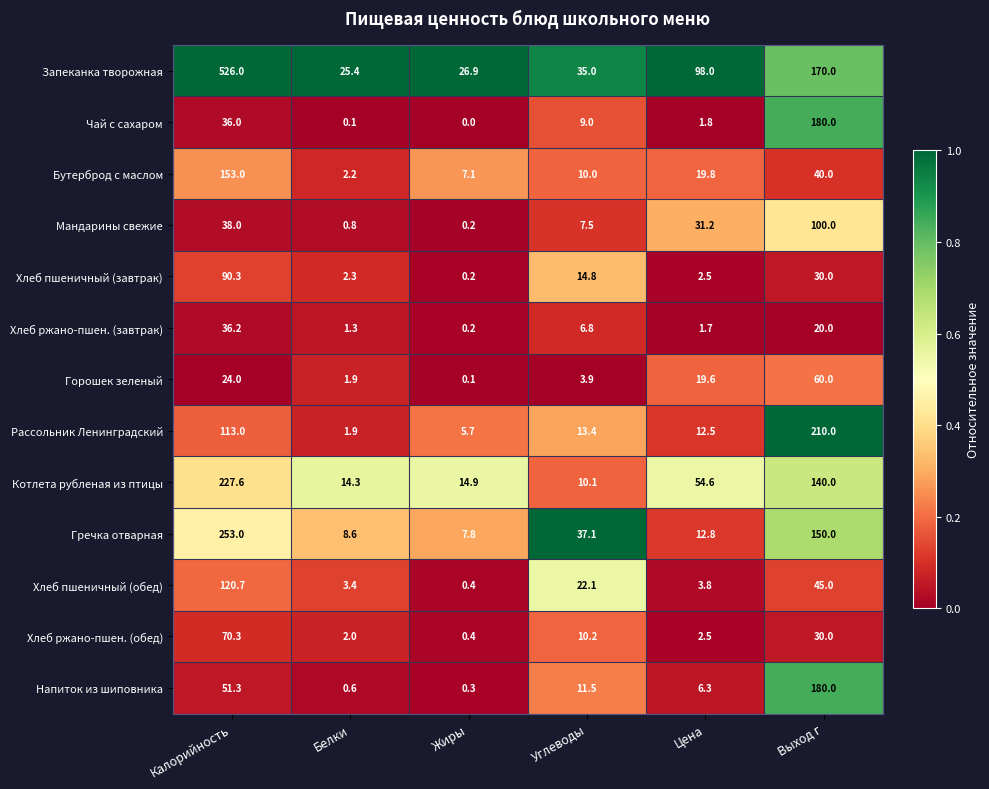

True or false: Напиток из шиповника has a value of 18.2 at Углеводы.

False